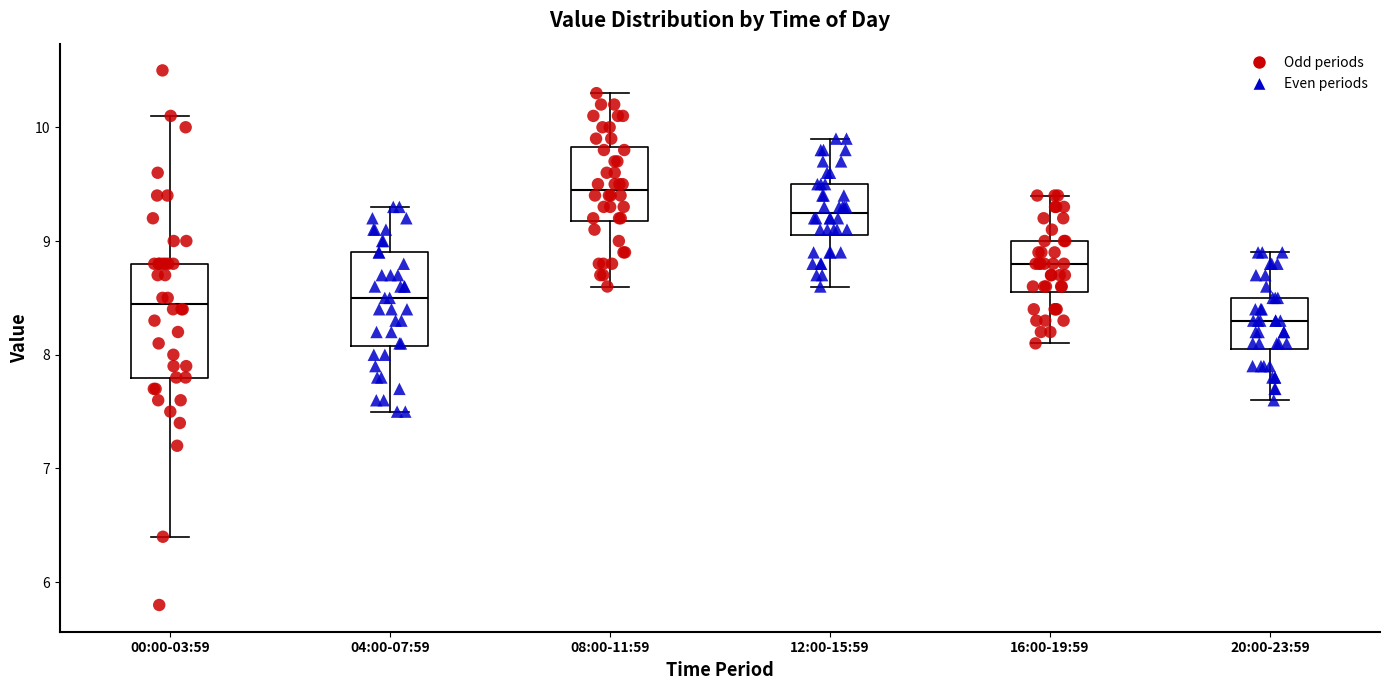

Where does the lower whisker of the box for 04:00-07:59 end on the y-axis? The values are not printed on the chart, so give them approximately, as read against the axis.

7.5